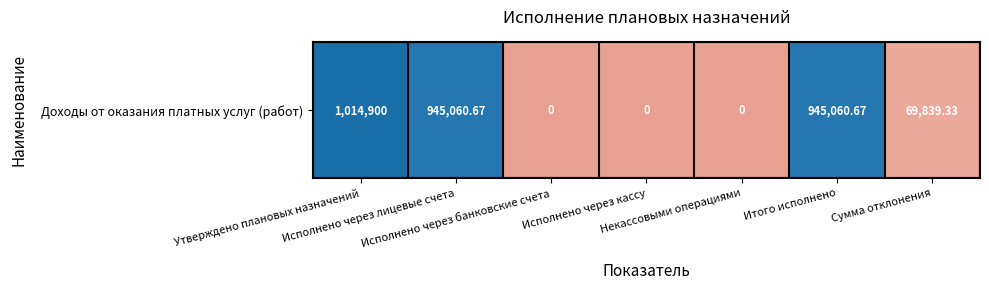

The value at Исполнено через кассу is 620522.6. True or false?

False